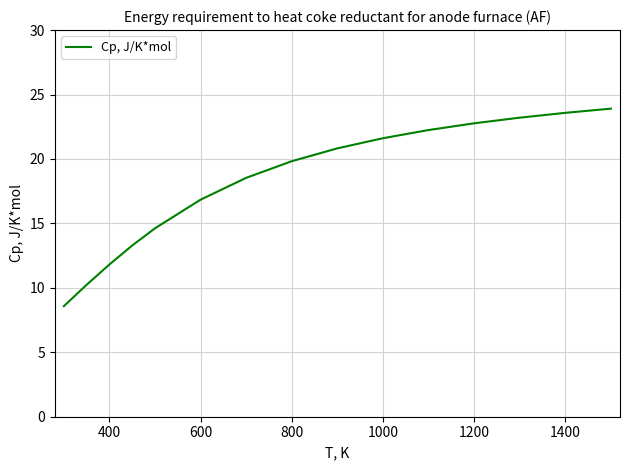

What is the minimum value shown in the chart?

8.6